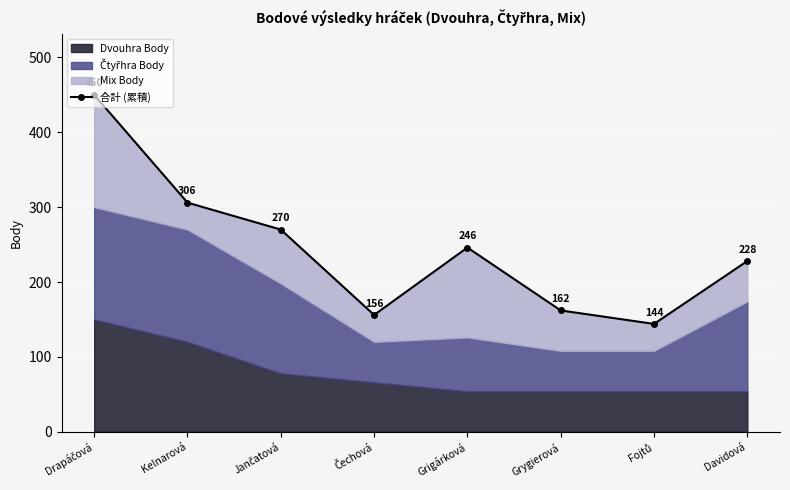

The value at Čechová is 102. True or false?

False